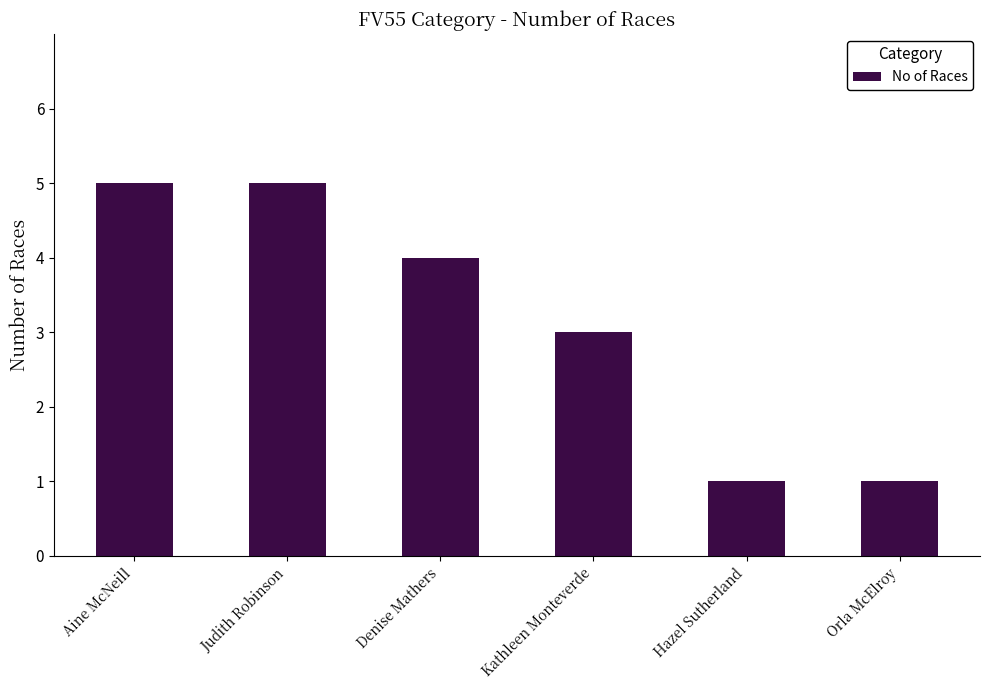

Does the chart contain stacked bars?

No